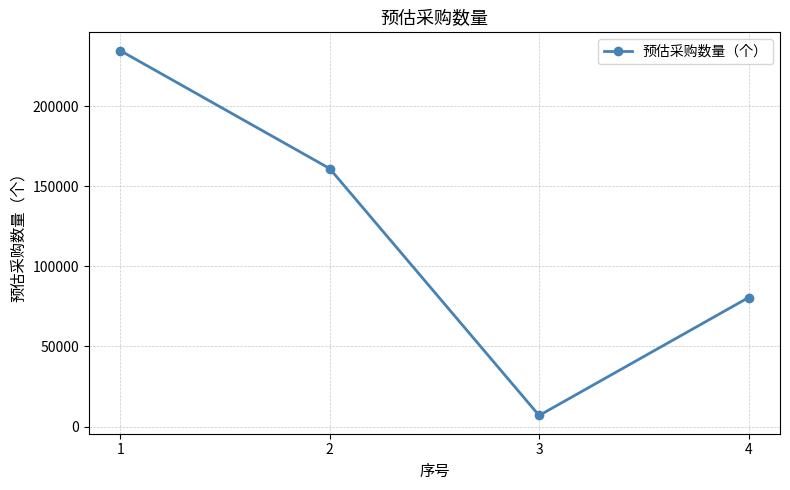

List the labels in order of value, largest first.

1, 2, 4, 3